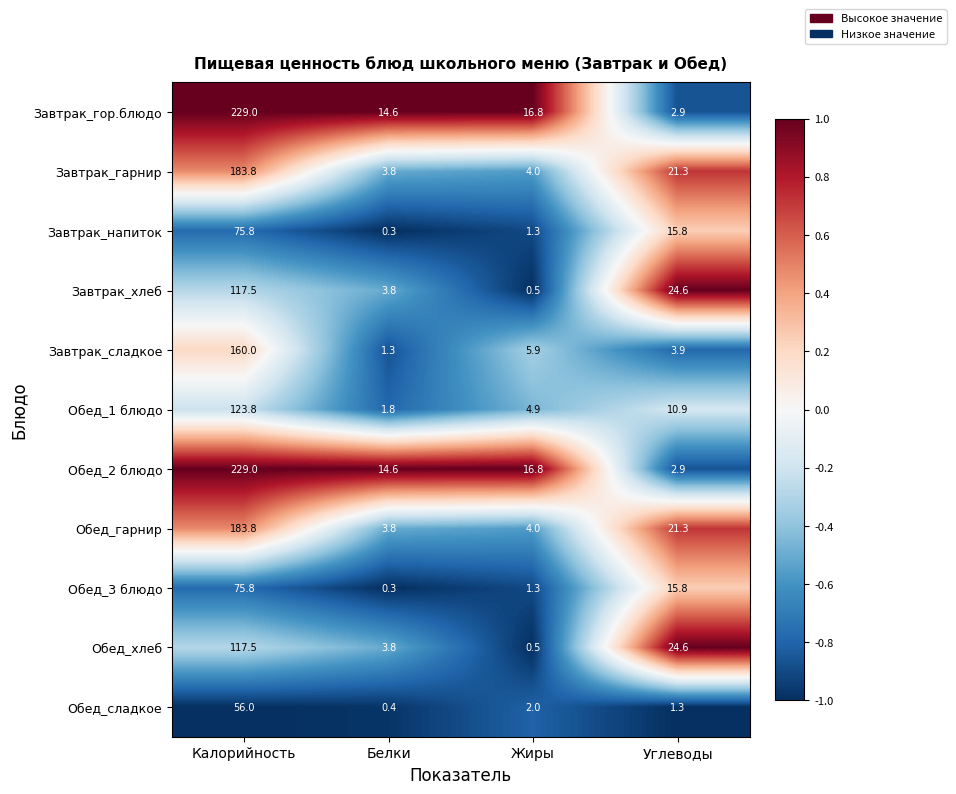

What is the difference between the second highest and second lowest values in the Завтрак_гор.блюдо series?

2.2